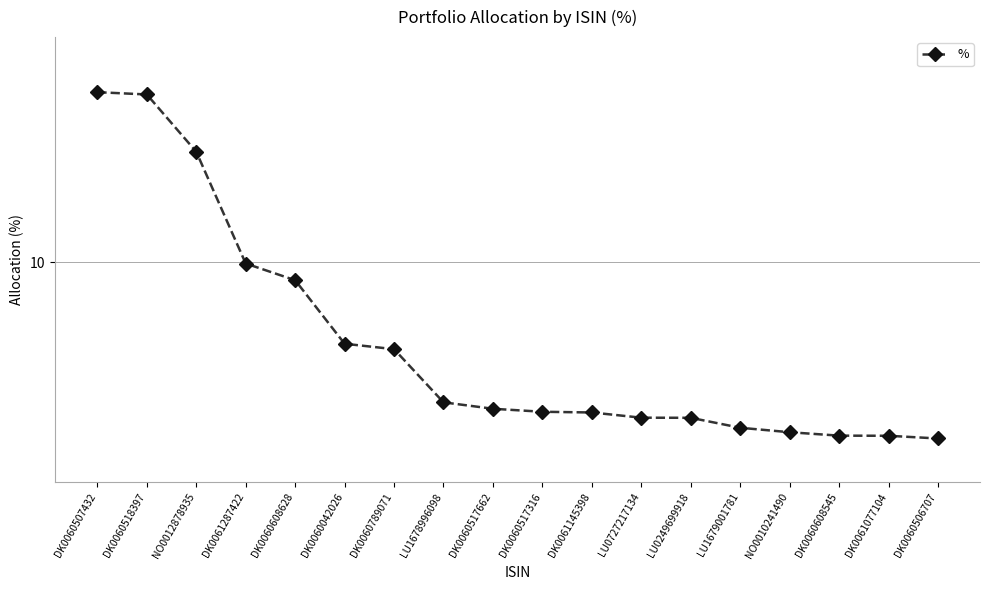

Reading right to left, transcribe all the data shown in this chart.

DK0060506707=0.4	DK0061077104=0.5	DK0060608545=0.5	NO0010241490=0.7	LU1679001781=1.0	LU0249699918=1.5	LU0727217134=1.5	DK0061145398=1.8	DK0060517316=1.8	DK0060517662=2.0	LU1678996098=2.4	DK0060789071=5.3	DK0060042026=5.5	DK0060608628=9.0	DK0061287422=9.9	NO0012878935=16.0	DK0060518397=19.1	DK0060507432=19.3